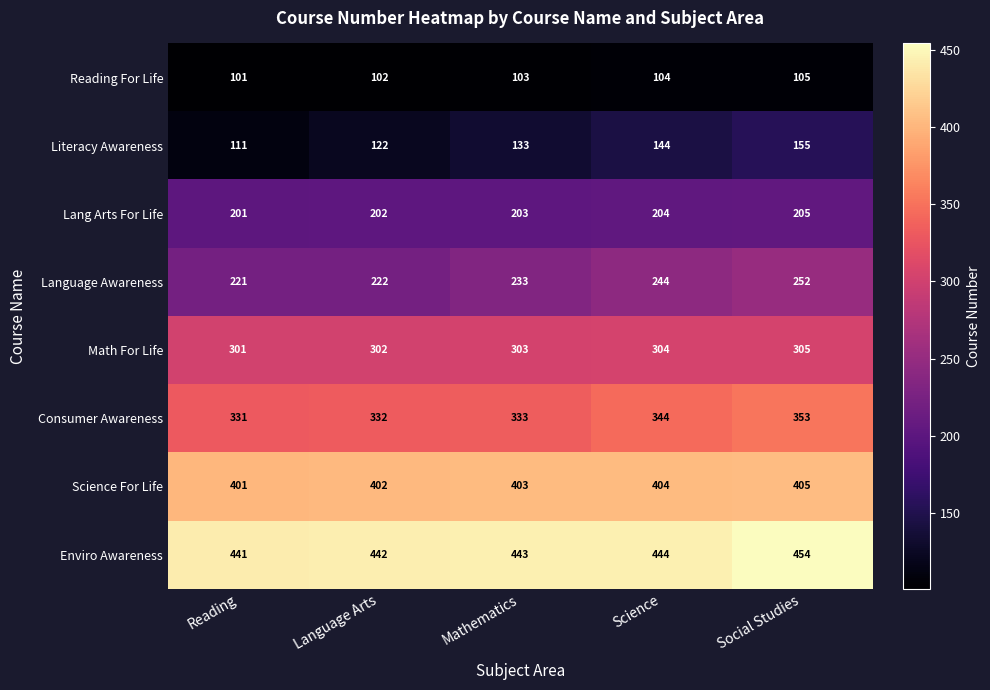

Which category has the lowest value across all series?

Reading